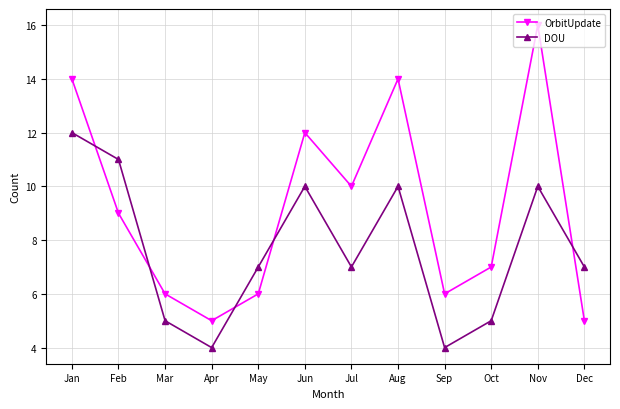

Is the value of DOU at Dec greater than the value of OrbitUpdate at Apr?

Yes